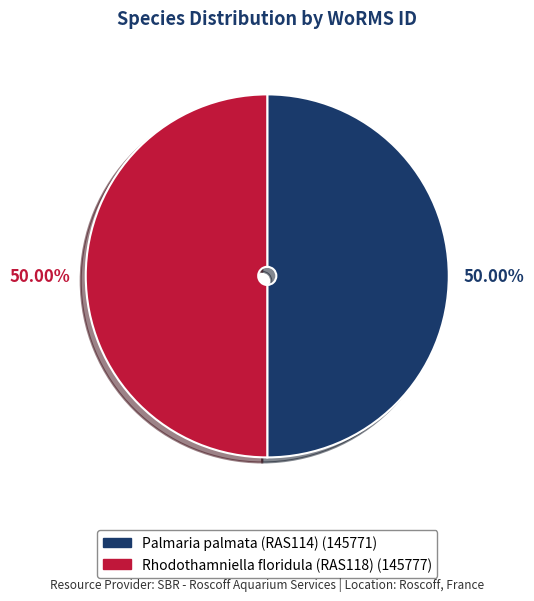

Do Rhodothamniella floridula (RAS118) and Palmaria palmata (RAS114) together represent more than half of the pie?

Yes